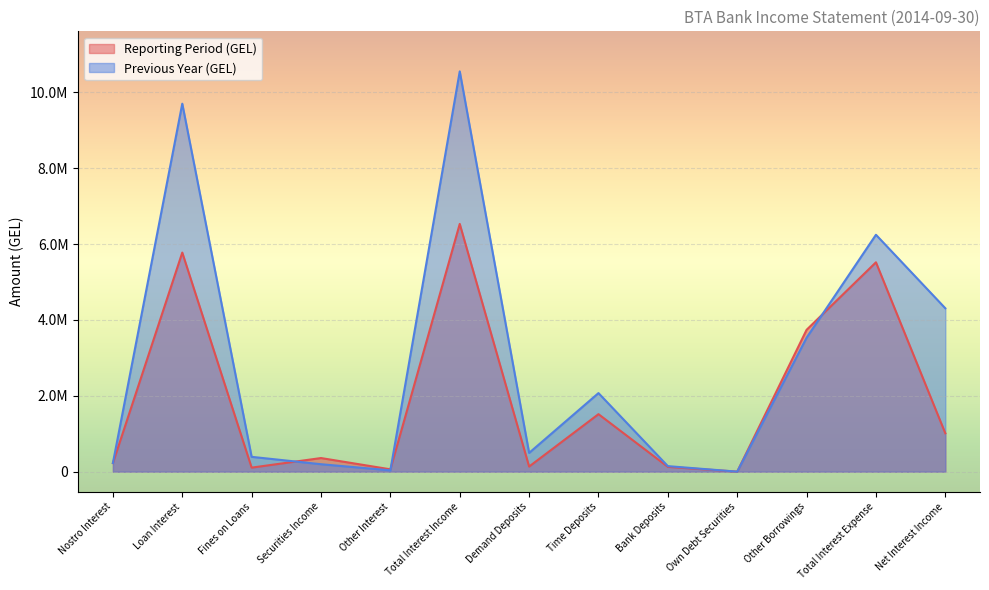

Reading left to right, list all the values displayed in this chart.

Reporting Period (GEL): Nostro Interest=226831.5	Loan Interest=5775646.3	Fines on Loans=106978.2	Securities Income=359449.6	Other Interest=62202.3	Total Interest Income=6531107.9	Demand Deposits=135421.0	Time Deposits=1516337.7	Bank Deposits=127141.8	Own Debt Securities=904.7	Other Borrowings=3739177.3	Total Interest Expense=5518982.5	Net Interest Income=1012125.4
Previous Year (GEL): Nostro Interest=228367.0	Loan Interest=9700162.6	Fines on Loans=391299.8	Securities Income=196812.2	Other Interest=35524.0	Total Interest Income=10552165.5	Demand Deposits=495057.9	Time Deposits=2071672.8	Bank Deposits=146478.5	Own Debt Securities=1087.7	Other Borrowings=3530706.5	Total Interest Expense=6245003.3	Net Interest Income=4307162.2